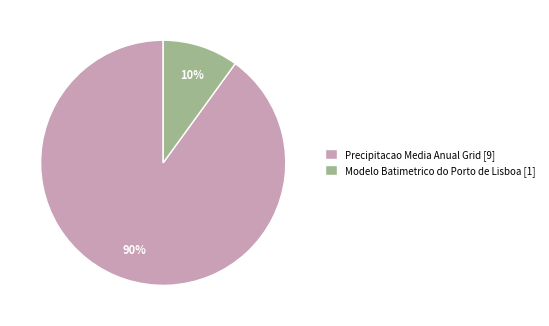

What is the largest slice in the pie chart?

Precipitacao Media Anual Grid